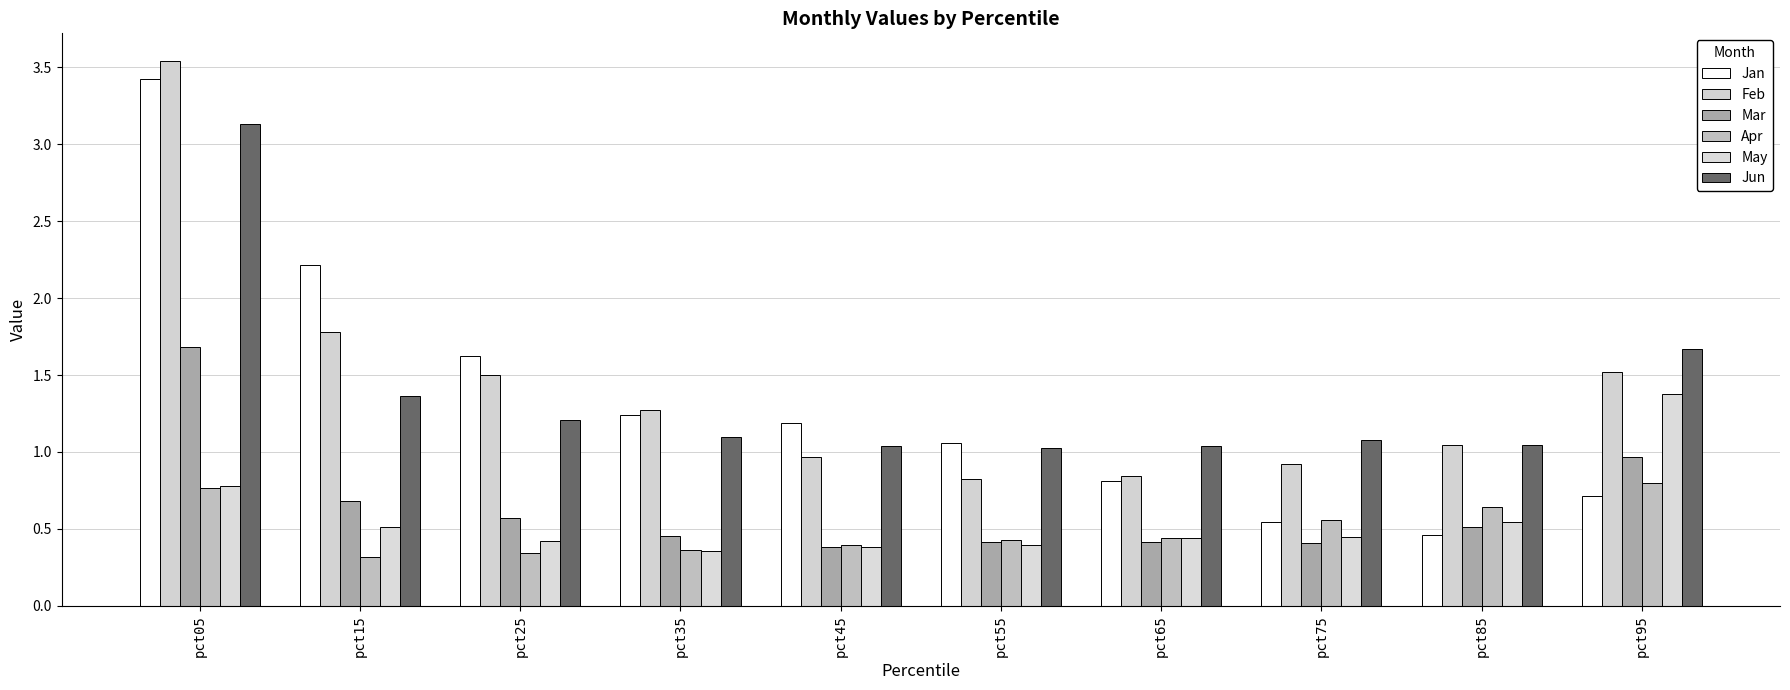

Which label corresponds to the smallest value in the chart?

pct15